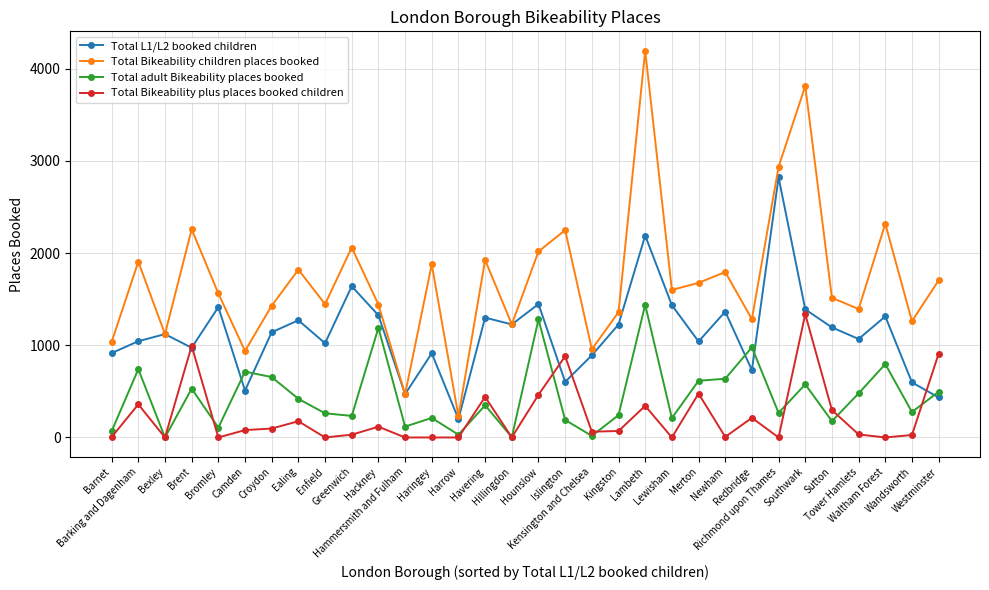

Is the value of Total Bikeability plus places booked children at Wandsworth greater than the value of Total adult Bikeability places booked at Ealing?

No